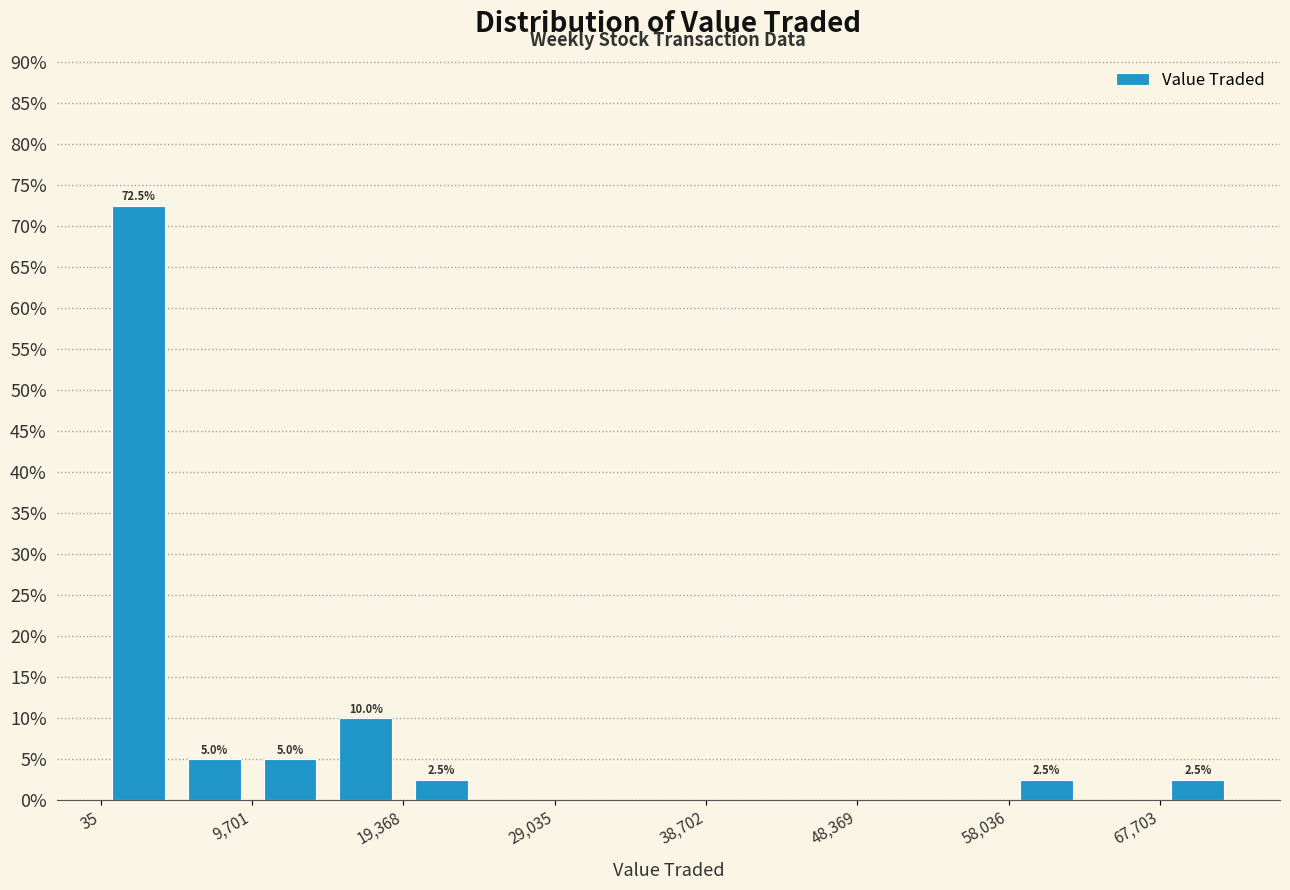

Which range on the x-axis has the tallest bar?

0 to 5000